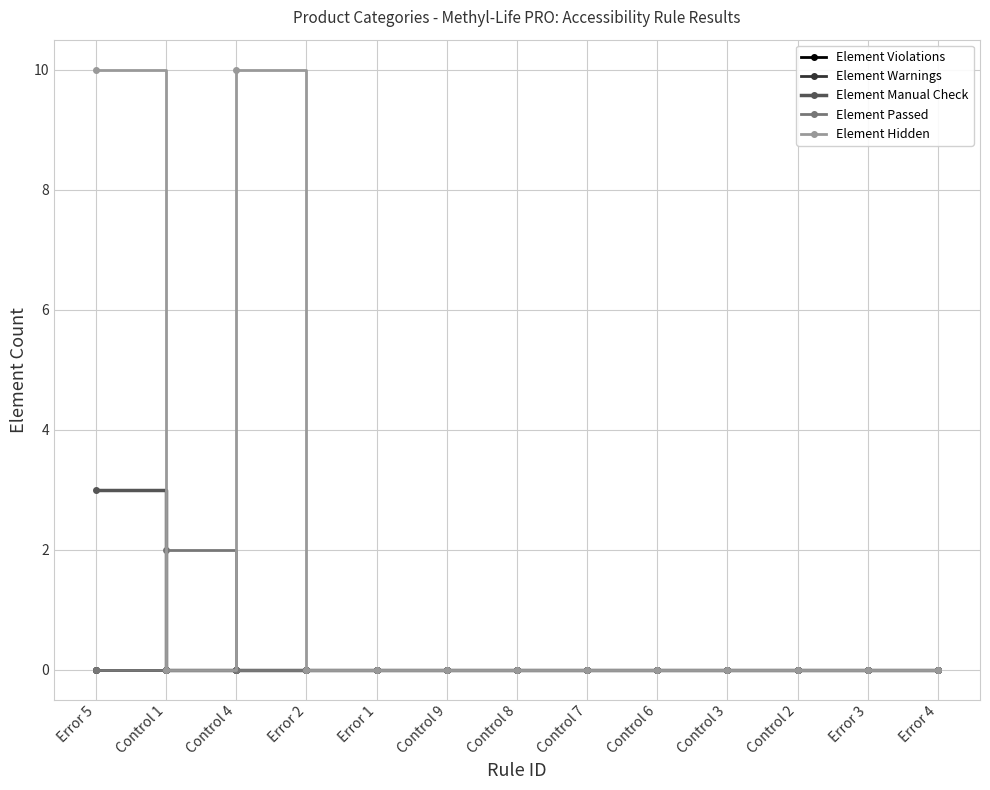

What position from the right is Error 2?

10